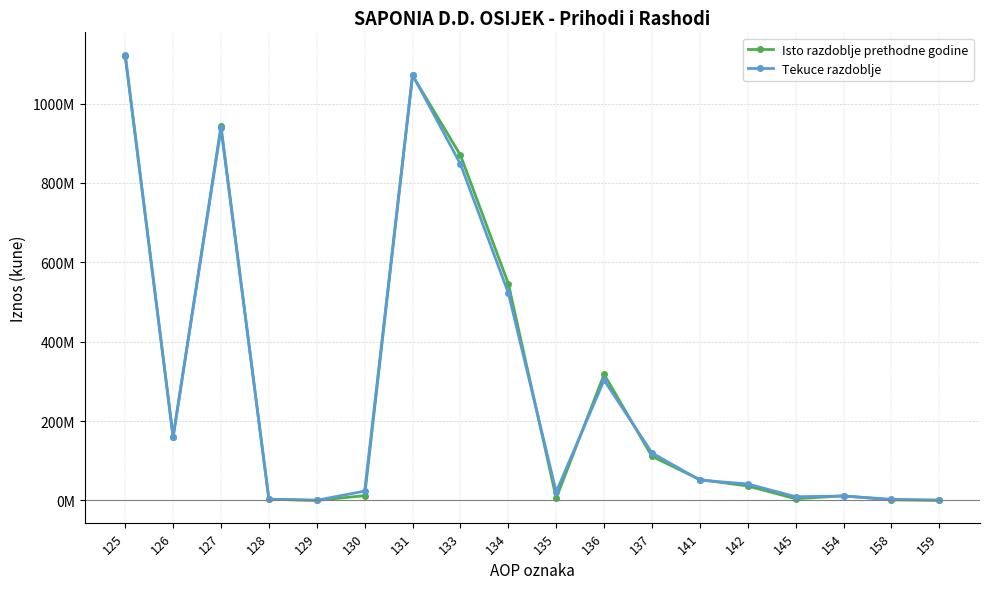

Is this an area chart (filled region under the line)?

No